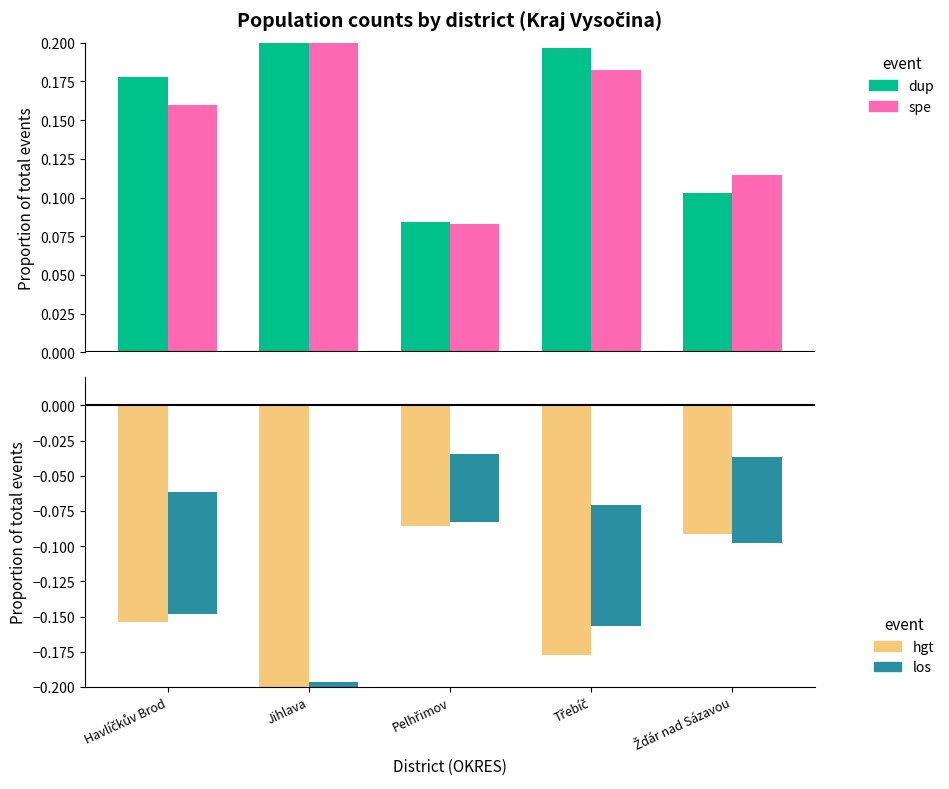

At Jihlava, list the series in order from largest to smallest.

ob21trv (spe), ob11trv (dup), ob21obv (los), ob11obv (hgt)